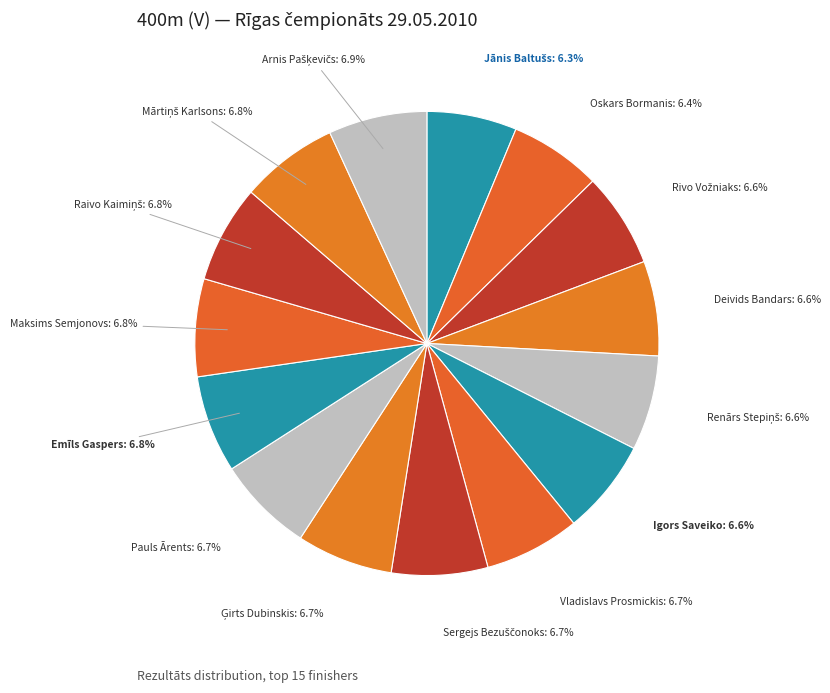

Approximately how many times larger is the value at Deivids Bandars compared to Igors Saveiko?

1.0